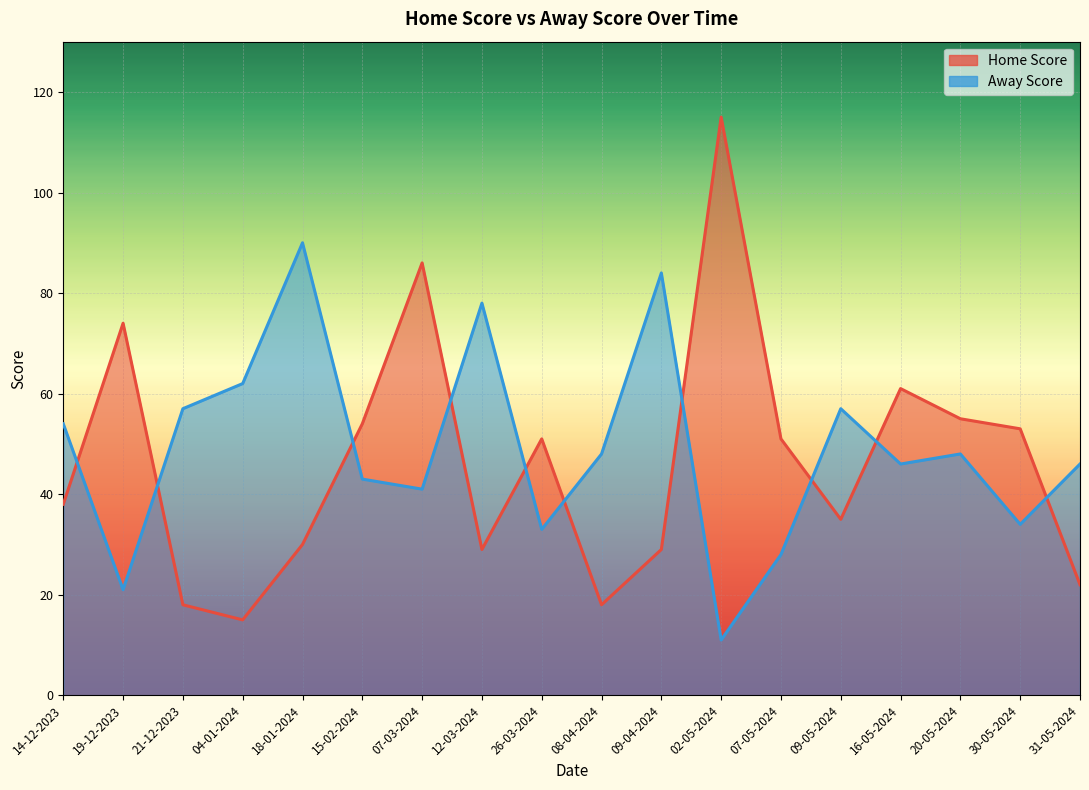

Which series changed the most between 14-12-2023 and 31-05-2024?

Home Score